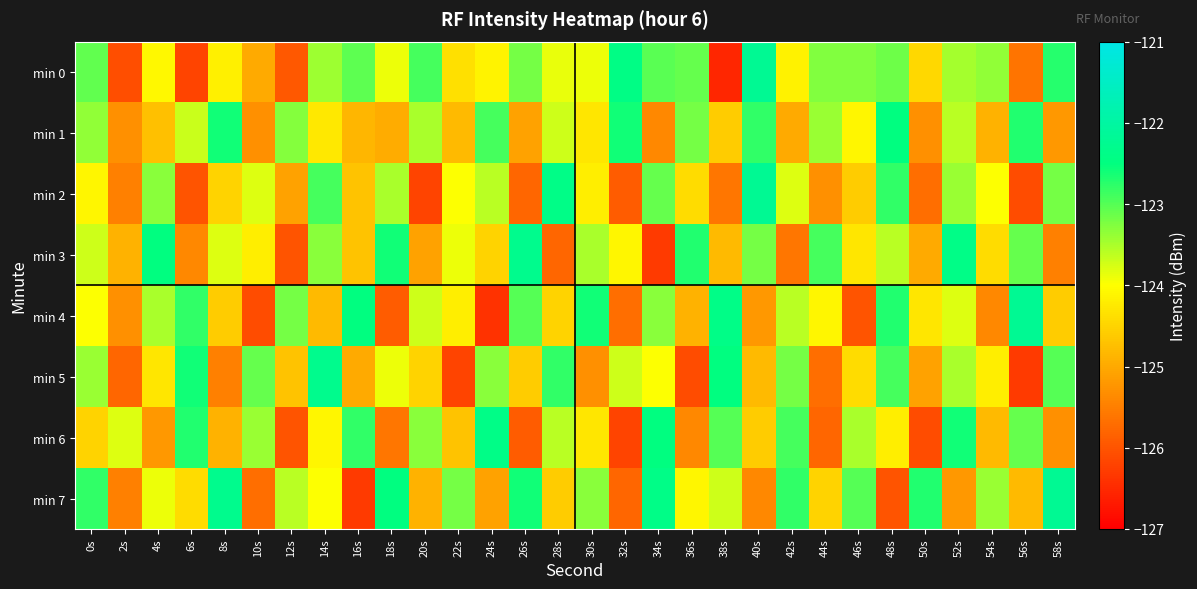

Reading right to left, list all the values displayed in this chart.

min 0: 58s=-122.7	56s=-125.6	54s=-123.3	52s=-123.5	50s=-124.5	48s=-123.1	46s=-123.3	44s=-123.3	42s=-124.2	40s=-122.2	38s=-126.5	36s=-123.1	34s=-123.0	32s=-122.4	30s=-123.9	28s=-123.9	26s=-123.2	24s=-124.1	22s=-124.4	20s=-122.9	18s=-123.9	16s=-123.0	14s=-123.4	12s=-126.0	10s=-125.0	8s=-124.2	6s=-126.2	4s=-124.1	2s=-126.1	0s=-123.1
min 1: 58s=-125.2	56s=-122.7	54s=-124.9	52s=-123.6	50s=-125.3	48s=-122.5	46s=-124.1	44s=-123.4	42s=-125.0	40s=-122.8	38s=-124.6	36s=-123.2	34s=-125.4	32s=-122.6	30s=-124.3	28s=-123.7	26s=-125.1	24s=-122.9	22s=-124.8	20s=-123.5	18s=-125.0	16s=-124.9	14s=-124.3	12s=-123.3	10s=-125.3	8s=-122.6	6s=-123.7	4s=-124.7	2s=-125.3	0s=-123.4
min 2: 58s=-123.2	56s=-126.1	54s=-124.0	52s=-123.4	50s=-125.7	48s=-122.8	46s=-124.6	44s=-125.3	42s=-123.8	40s=-122.2	38s=-125.6	36s=-124.4	34s=-123.1	32s=-125.9	30s=-124.2	28s=-122.4	26s=-125.8	24s=-123.6	22s=-124.0	20s=-126.2	18s=-123.5	16s=-124.7	14s=-122.9	12s=-125.1	10s=-123.8	8s=-124.5	6s=-126.0	4s=-123.3	2s=-125.5	0s=-124.1
min 3: 58s=-125.5	56s=-123.1	54s=-124.4	52s=-122.4	50s=-125.0	48s=-123.6	46s=-124.3	44s=-122.9	42s=-125.6	40s=-123.2	38s=-124.8	36s=-122.7	34s=-126.3	32s=-124.1	30s=-123.5	28s=-125.8	26s=-122.3	24s=-124.5	22s=-123.9	20s=-125.1	18s=-122.6	16s=-124.7	14s=-123.3	12s=-126.0	10s=-124.2	8s=-123.8	6s=-125.4	4s=-122.5	2s=-124.9	0s=-123.7
min 4: 58s=-124.6	56s=-122.2	54s=-125.4	52s=-123.8	50s=-124.3	48s=-122.7	46s=-126.0	44s=-124.1	42s=-123.6	40s=-125.2	38s=-122.4	36s=-124.9	34s=-123.3	32s=-125.7	30s=-122.6	28s=-124.5	26s=-123.0	24s=-126.4	22s=-124.2	20s=-123.7	18s=-125.9	16s=-122.5	14s=-124.8	12s=-123.2	10s=-126.1	8s=-124.6	6s=-122.8	4s=-123.5	2s=-125.3	0s=-124.0
min 5: 58s=-123.0	56s=-126.3	54s=-124.2	52s=-123.5	50s=-125.1	48s=-122.9	46s=-124.4	44s=-125.7	42s=-123.2	40s=-124.8	38s=-122.5	36s=-126.1	34s=-124.0	32s=-123.7	30s=-125.3	28s=-122.8	26s=-124.6	24s=-123.3	22s=-126.2	20s=-124.5	18s=-123.9	16s=-125.0	14s=-122.3	12s=-124.7	10s=-123.1	8s=-125.5	6s=-122.6	4s=-124.3	2s=-125.8	0s=-123.4
min 6: 58s=-125.3	56s=-123.1	54s=-124.8	52s=-122.6	50s=-126.1	48s=-124.2	46s=-123.5	44s=-125.8	42s=-122.9	40s=-124.6	38s=-123.0	36s=-125.4	34s=-122.5	32s=-126.2	30s=-124.3	28s=-123.6	26s=-125.9	24s=-122.4	22s=-124.7	20s=-123.3	18s=-125.6	16s=-122.8	14s=-124.1	12s=-126.0	10s=-123.4	8s=-124.9	6s=-122.7	4s=-125.2	2s=-123.8	0s=-124.5
min 7: 58s=-122.2	56s=-124.8	54s=-123.4	52s=-125.2	50s=-122.7	48s=-126.0	46s=-123.0	44s=-124.5	42s=-122.8	40s=-125.4	38s=-123.7	36s=-124.1	34s=-122.4	32s=-125.8	30s=-123.3	28s=-124.6	26s=-122.6	24s=-125.1	22s=-123.2	20s=-124.9	18s=-122.5	16s=-126.3	14s=-124.0	12s=-123.6	10s=-125.7	8s=-122.3	6s=-124.4	4s=-123.9	2s=-125.5	0s=-122.8